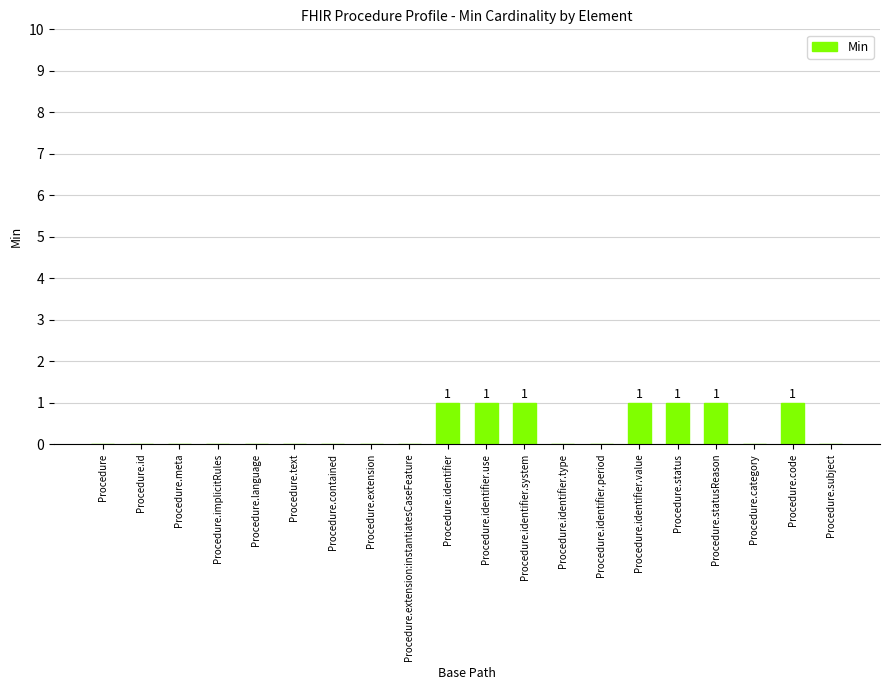

Reading right to left, list all the values displayed in this chart.

0	1	0	1	1	1	0	0	1	1	1	0	0	0	0	0	0	0	0	0